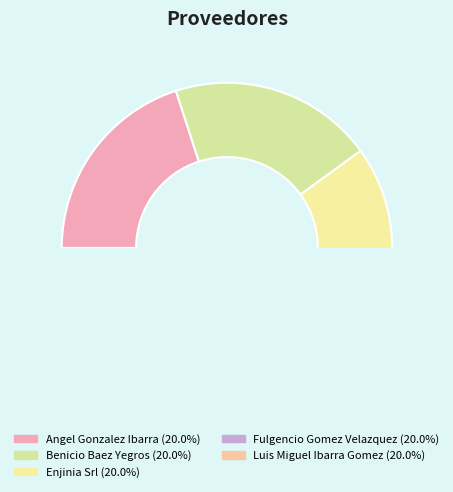

True or false: benicio-baez-yegros accounts for 20% of the total.

True